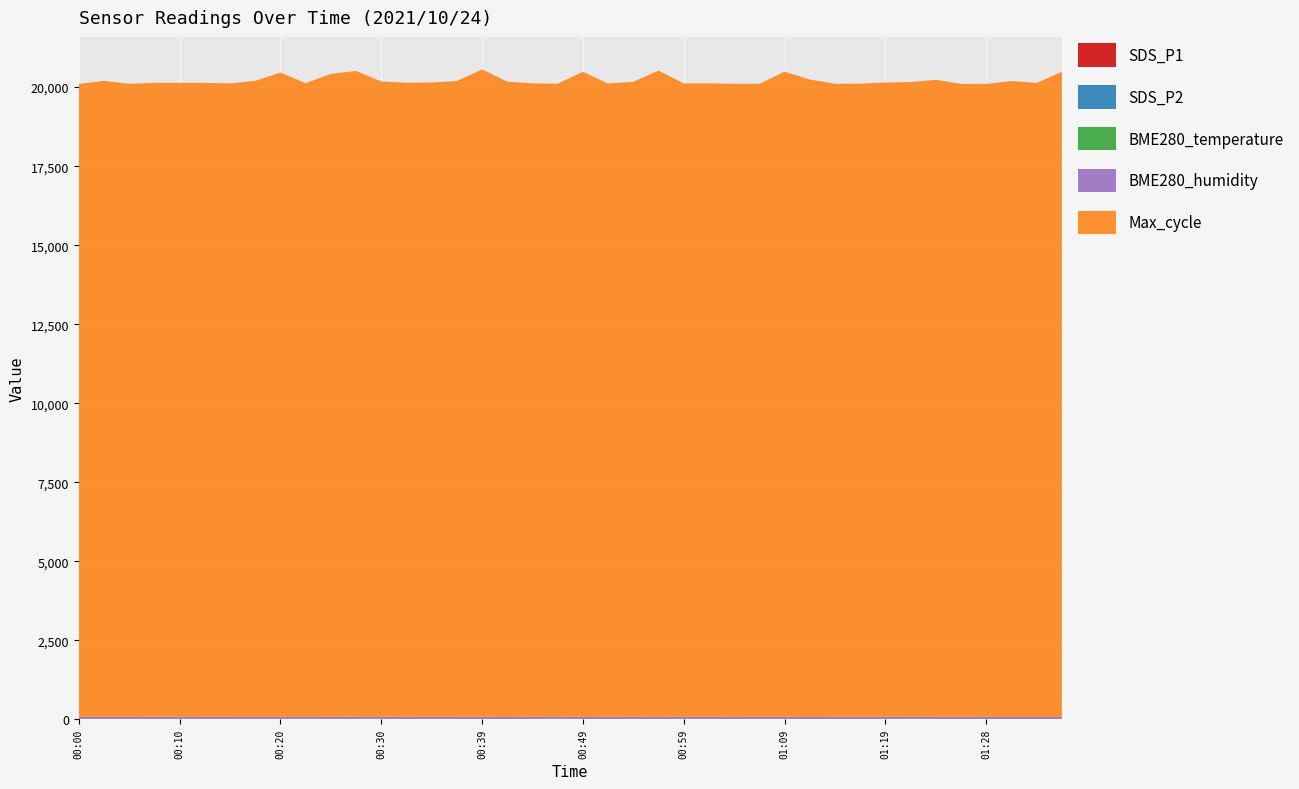

Reading left to right, what are all the values shown in this chart?

SDS_P1: 00:00=3.9	00:03=4.3	00:05=4.4	00:08=5.2	00:10=5.4	00:13=4.7	00:15=4.3	00:17=5.4	00:20=4.5	00:22=7.3	00:25=4.1	00:27=5.3	00:30=6.3	00:32=3.3	00:34=5.4	00:37=4.2	00:39=4.0	00:42=3.0	00:44=4.0	00:47=7.3	00:49=3.3	00:51=3.7	00:54=4.4	00:56=3.3	00:59=5.2	01:01=4.5	01:04=3.2	01:06=6.2	01:09=5.0	01:11=2.6	01:14=4.2	01:16=4.1	01:19=4.6	01:21=7.8	01:23=3.8	01:26=4.2	01:28=3.8	01:31=2.7	01:33=2.5	01:36=3.0
SDS_P2: 00:00=2.8	00:03=3.3	00:05=3.4	00:08=3.8	00:10=3.4	00:13=3.0	00:15=3.2	00:17=3.2	00:20=3.4	00:22=3.4	00:25=3.2	00:27=3.5	00:30=3.1	00:32=2.7	00:34=2.8	00:37=2.2	00:39=2.7	00:42=2.5	00:44=2.6	00:47=3.0	00:49=2.3	00:51=2.7	00:54=2.9	00:56=2.2	00:59=2.6	01:01=2.9	01:04=2.2	01:06=2.1	01:09=1.8	01:11=2.1	01:14=2.3	01:16=2.0	01:19=1.9	01:21=2.2	01:23=2.4	01:26=2.4	01:28=2.0	01:31=2.1	01:33=1.9	01:36=2.0
BME280_temperature: 00:00=6.5	00:03=6.5	00:05=6.5	00:08=6.6	00:10=6.6	00:13=6.7	00:15=6.7	00:17=6.7	00:20=6.7	00:22=6.7	00:25=6.7	00:27=6.7	00:30=6.8	00:32=6.8	00:34=6.8	00:37=6.8	00:39=6.7	00:42=6.8	00:44=6.8	00:47=6.8	00:49=6.7	00:51=6.7	00:54=6.7	00:56=6.6	00:59=6.6	01:01=6.6	01:04=6.6	01:06=6.6	01:09=6.6	01:11=6.6	01:14=6.6	01:16=6.6	01:19=6.6	01:21=6.6	01:23=6.6	01:26=6.6	01:28=6.5	01:31=6.7	01:33=6.6	01:36=6.7
BME280_humidity: 00:00=64.5	00:03=64.5	00:05=64.6	00:08=64.5	00:10=64.3	00:13=64.2	00:15=64.2	00:17=64.1	00:20=64.0	00:22=64.4	00:25=64.8	00:27=65.0	00:30=64.7	00:32=64.7	00:34=65.0	00:37=65.0	00:39=64.6	00:42=64.7	00:44=65.3	00:47=65.2	00:49=65.1	00:51=65.0	00:54=64.8	00:56=65.5	00:59=65.7	01:01=65.9	01:04=65.5	01:06=65.5	01:09=65.6	01:11=65.6	01:14=65.5	01:16=65.6	01:19=65.8	01:21=66.2	01:23=65.6	01:26=66.0	01:28=66.0	01:31=66.2	01:33=66.2	01:36=65.8
Max_cycle: 00:00=20023.0	00:03=20119.0	00:05=20024.0	00:08=20054.0	00:10=20054.0	00:13=20055.0	00:15=20039.0	00:17=20118.0	00:20=20383.0	00:22=20042.0	00:25=20340.0	00:27=20430.0	00:30=20100.0	00:32=20059.0	00:34=20066.0	00:37=20114.0	00:39=20483.0	00:42=20096.0	00:44=20039.0	00:47=20026.0	00:49=20409.0	00:51=20035.0	00:54=20090.0	00:56=20443.0	00:59=20038.0	01:01=20039.0	01:04=20028.0	01:06=20023.0	01:09=20411.0	01:11=20163.0	01:14=20027.0	01:16=20031.0	01:19=20067.0	01:21=20077.0	01:23=20153.0	01:26=20023.0	01:28=20023.0	01:31=20114.0	01:33=20054.0	01:36=20406.0